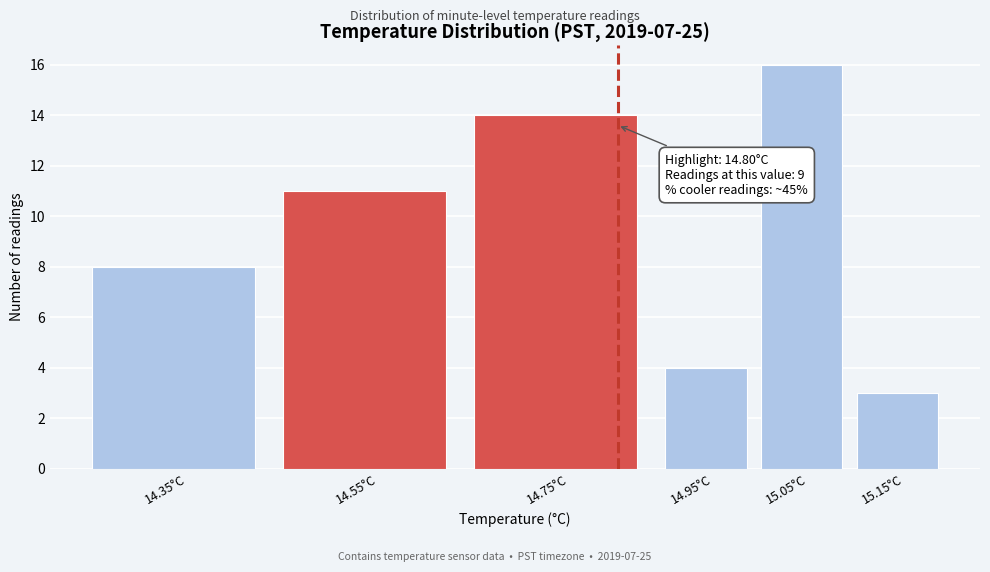

Reading left to right, extract all data points from this chart.

14.35°C=8	14.55°C=11	14.75°C=14	14.95°C=4	15.05°C=16	15.15°C=3